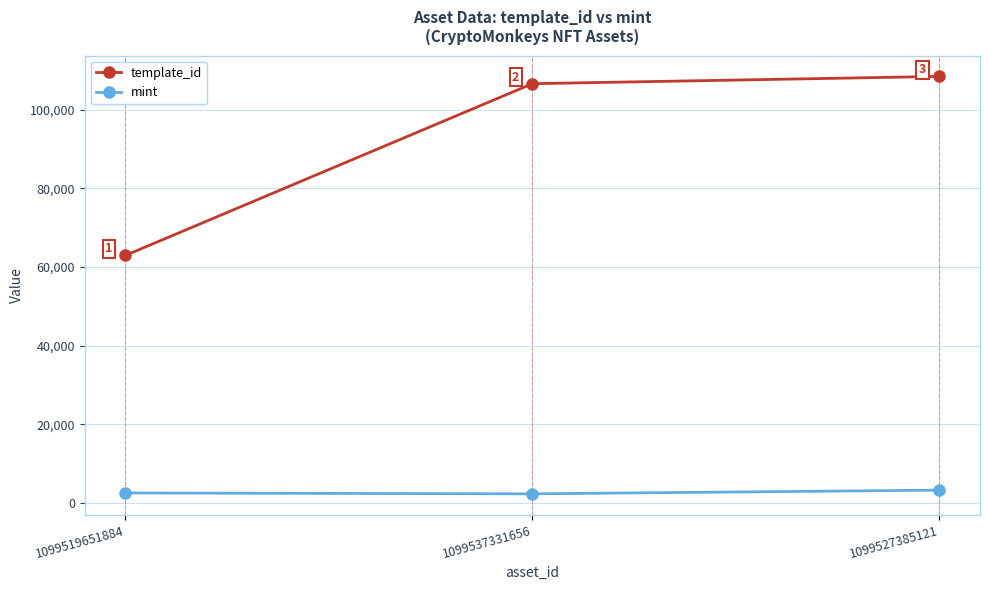

What is the average value of the mint series?

2714